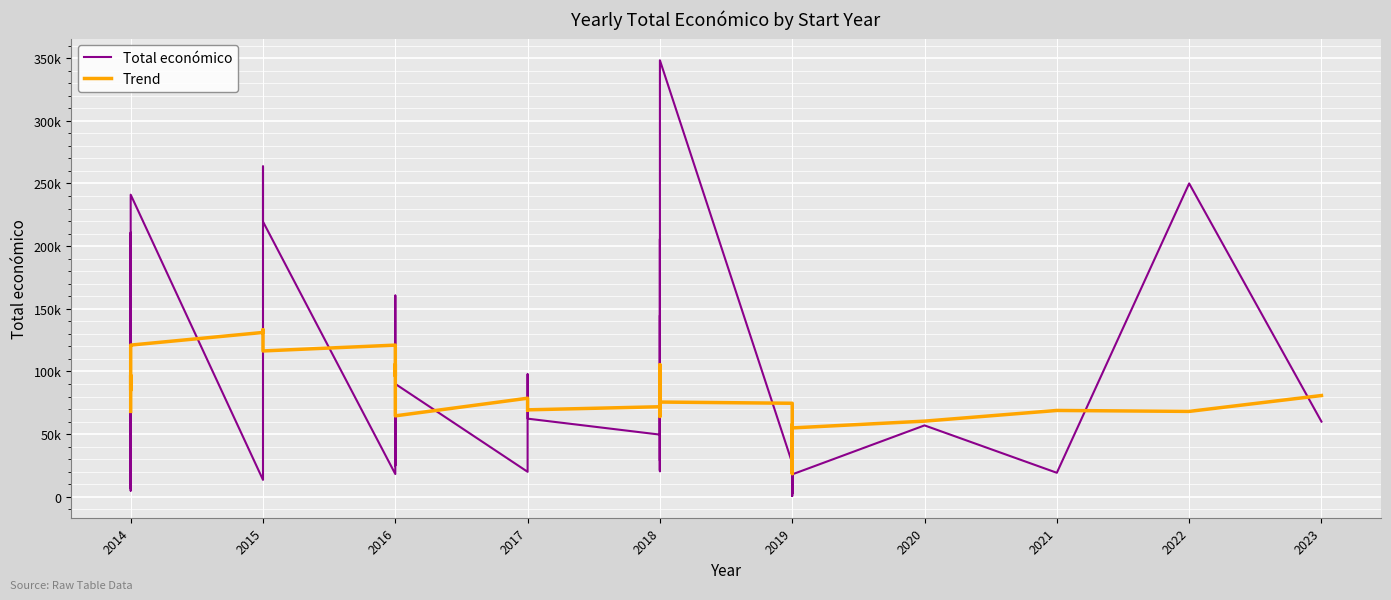

True or false: Total económico and Trend cross at least once.

True